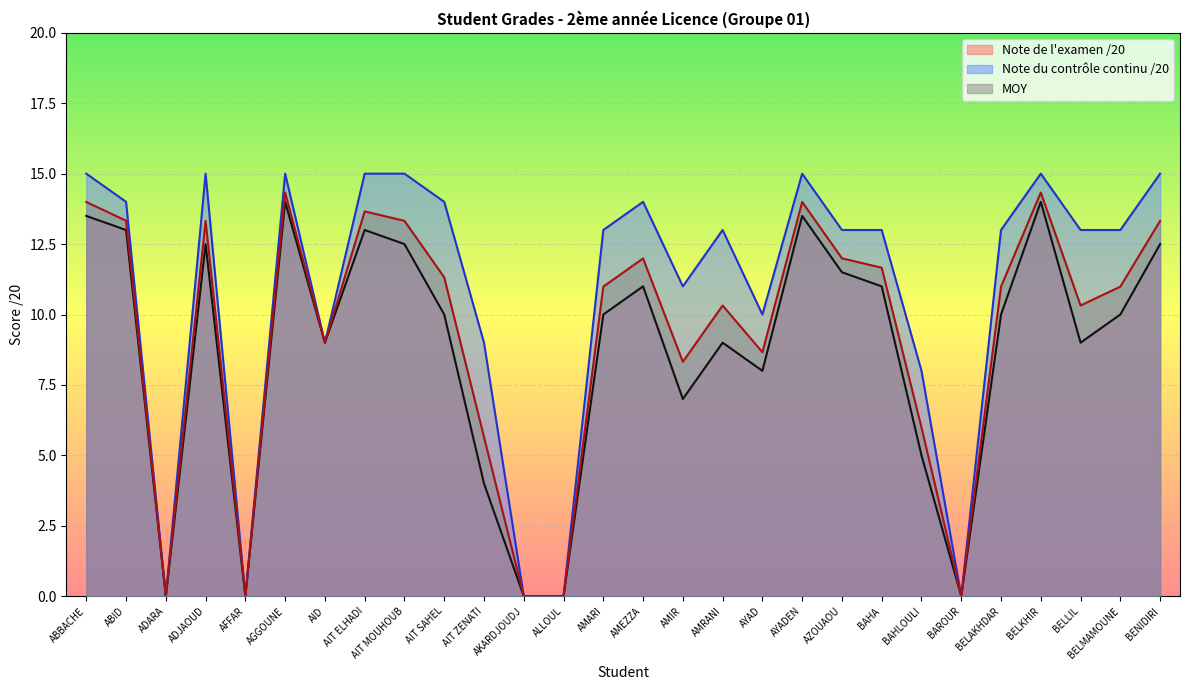

What position from the right is AID?

22